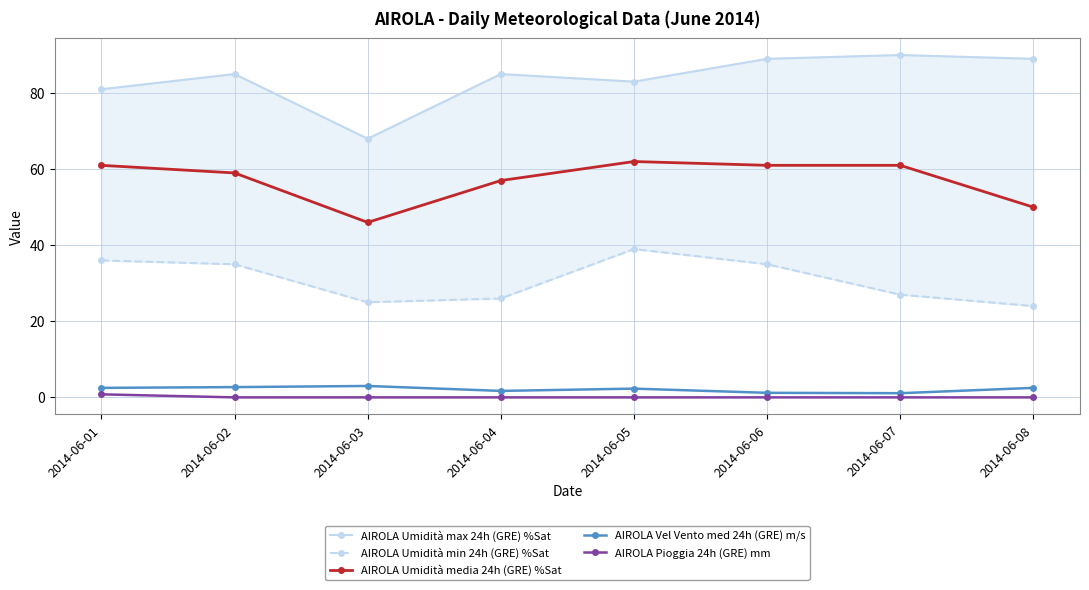

True or false: AIROLA Umidità min 24h (GRE) %Sat and AIROLA Umidità media 24h (GRE) %Sat cross at least once.

False